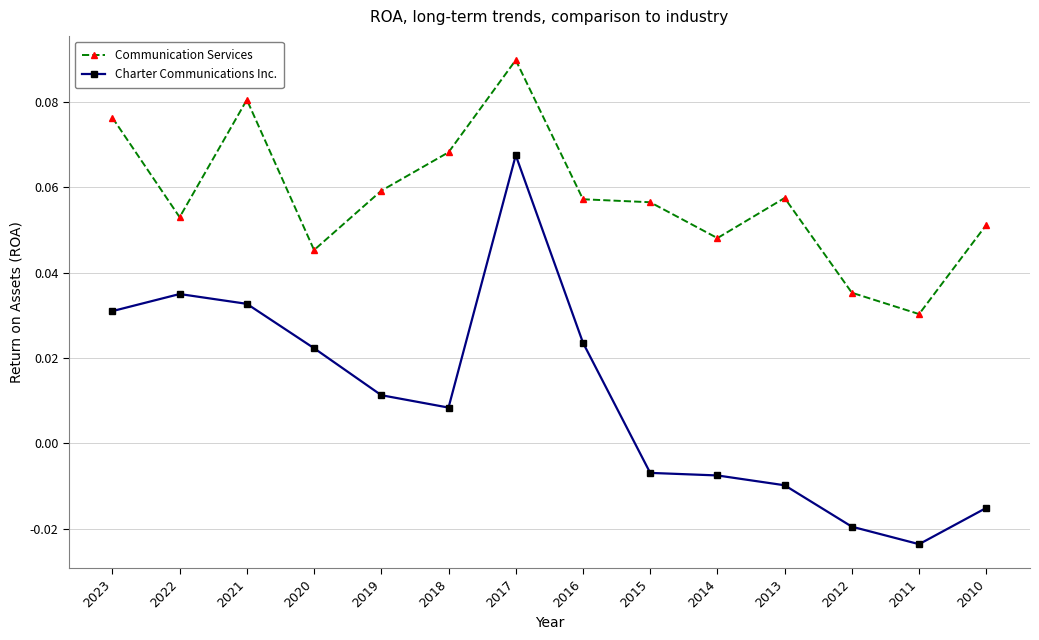

Where is the first local maximum for Communication Services?

2021